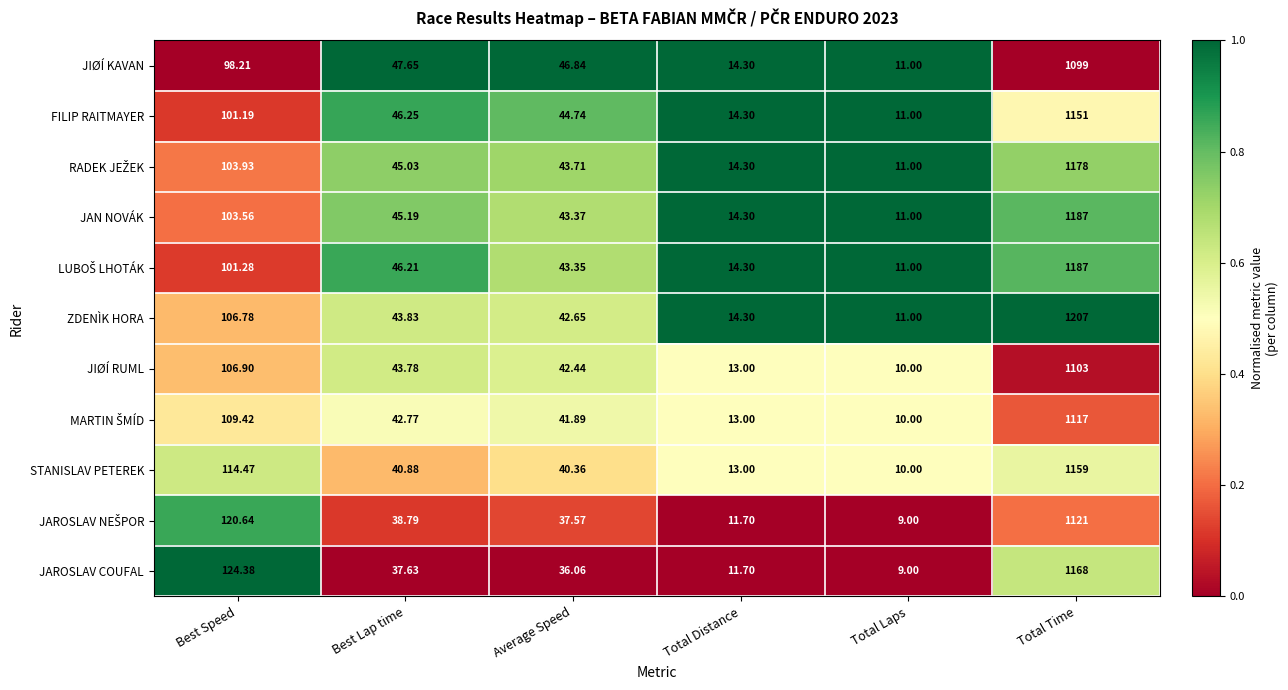

Between Average Speed and Total Laps, which series saw the biggest shift?

JIØÍ KAVAN